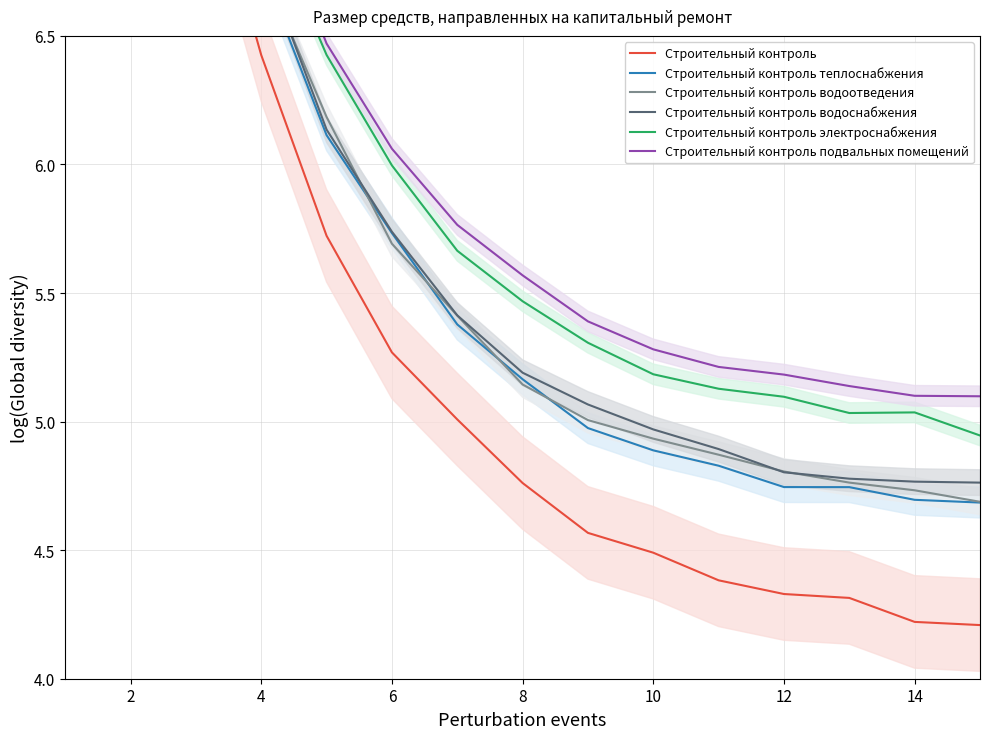

What is the minimum value shown in the chart?

4.2